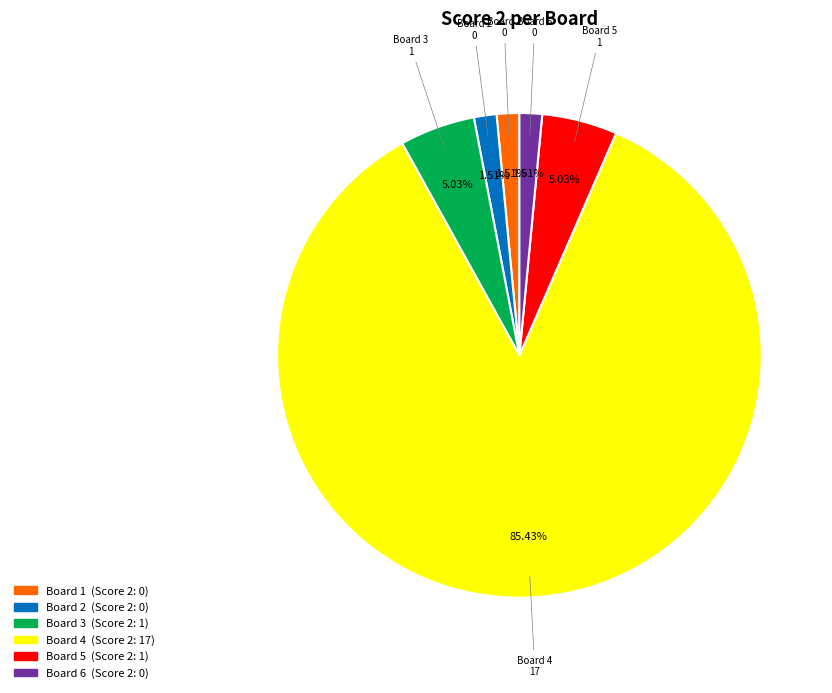

Is there a majority slice in this chart?

Yes